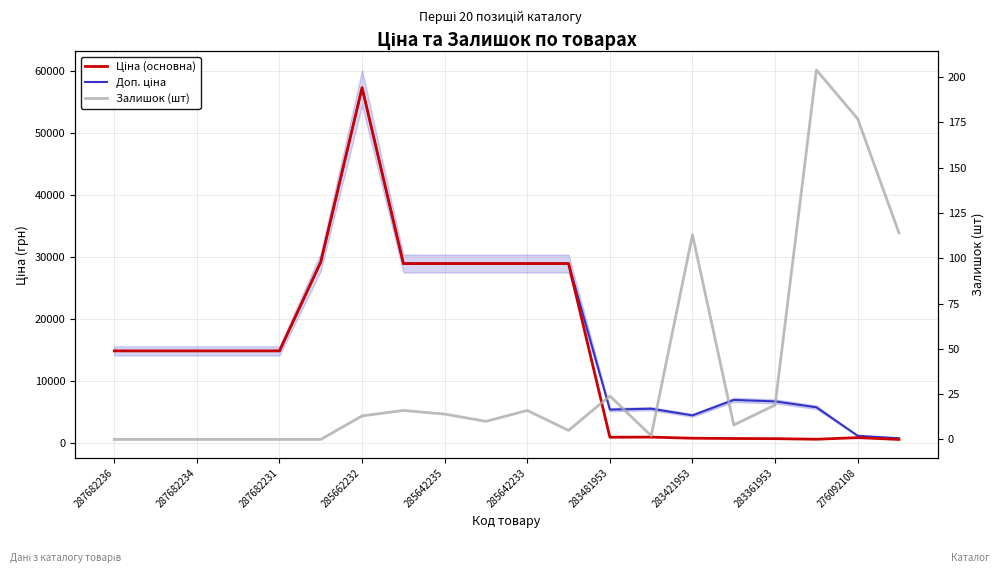

True or false: Доп. ціна and Ціна (основна) cross at least once.

False